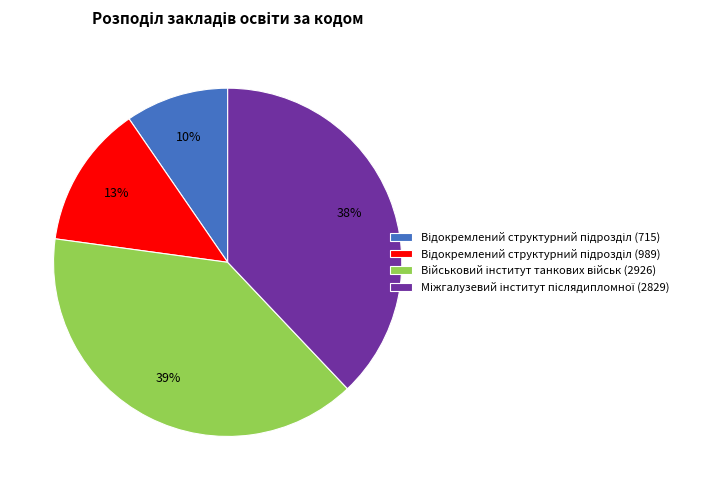

Is there any slice that represents more than half of the pie?

No